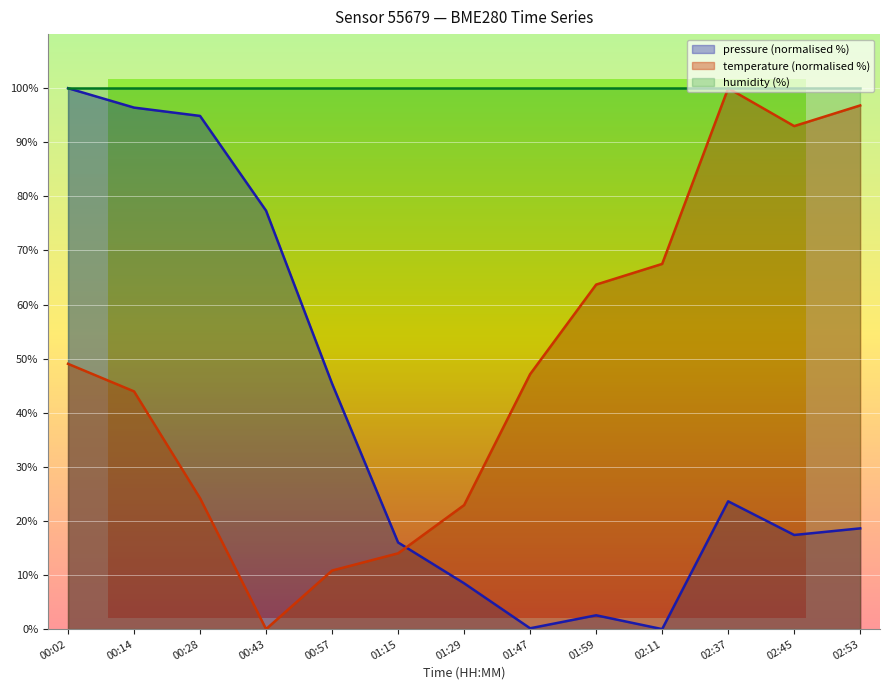

At which label does pressure reach its minimum?

02:11